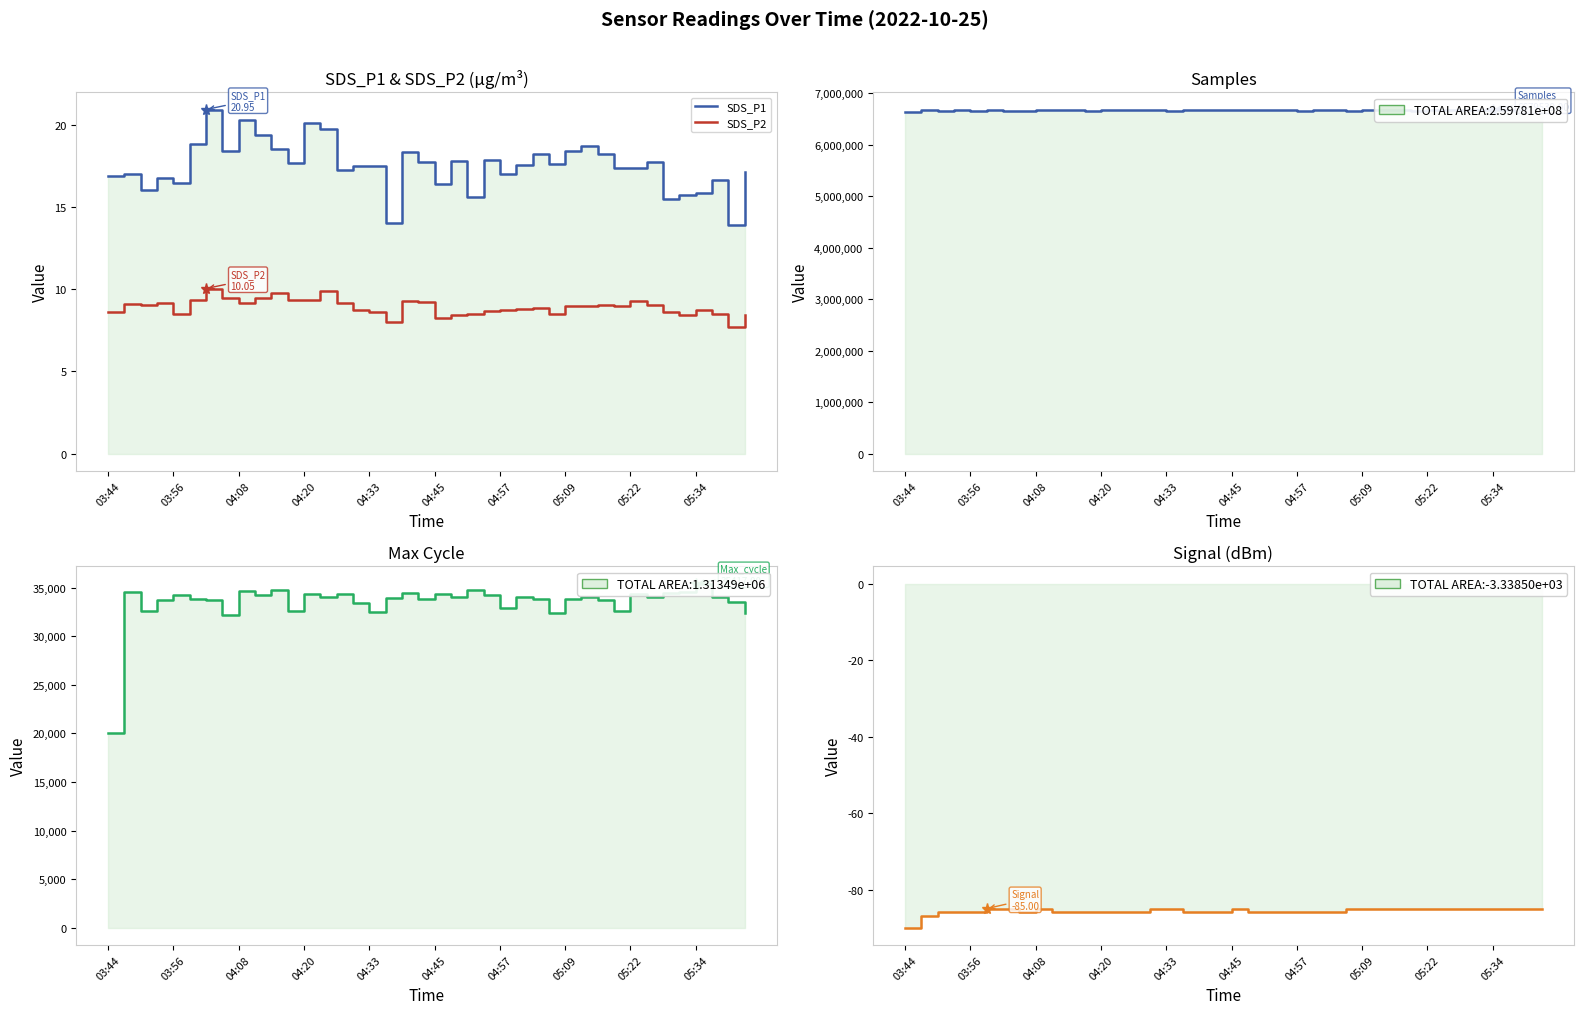

Which series has the largest range (max minus min)?

Samples